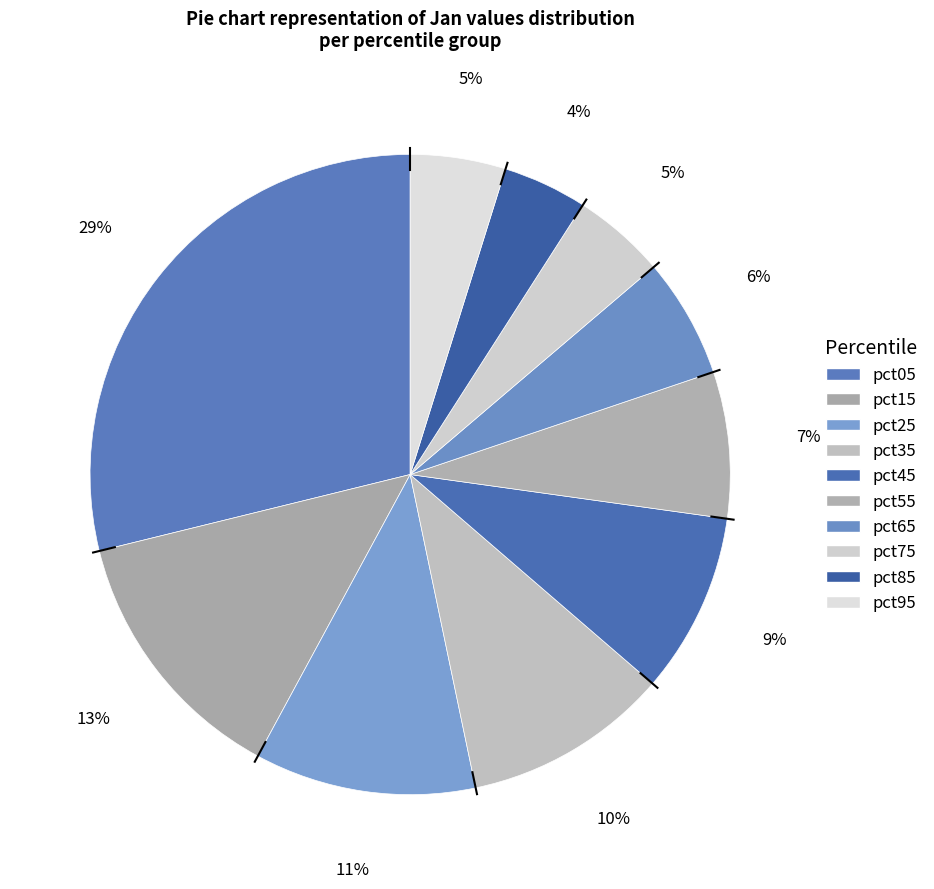

Count the number of slices in the pie.

10